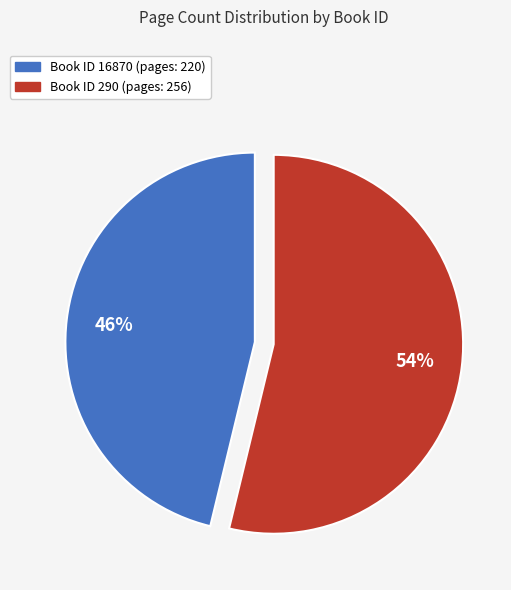

How many segments does this pie chart have?

2